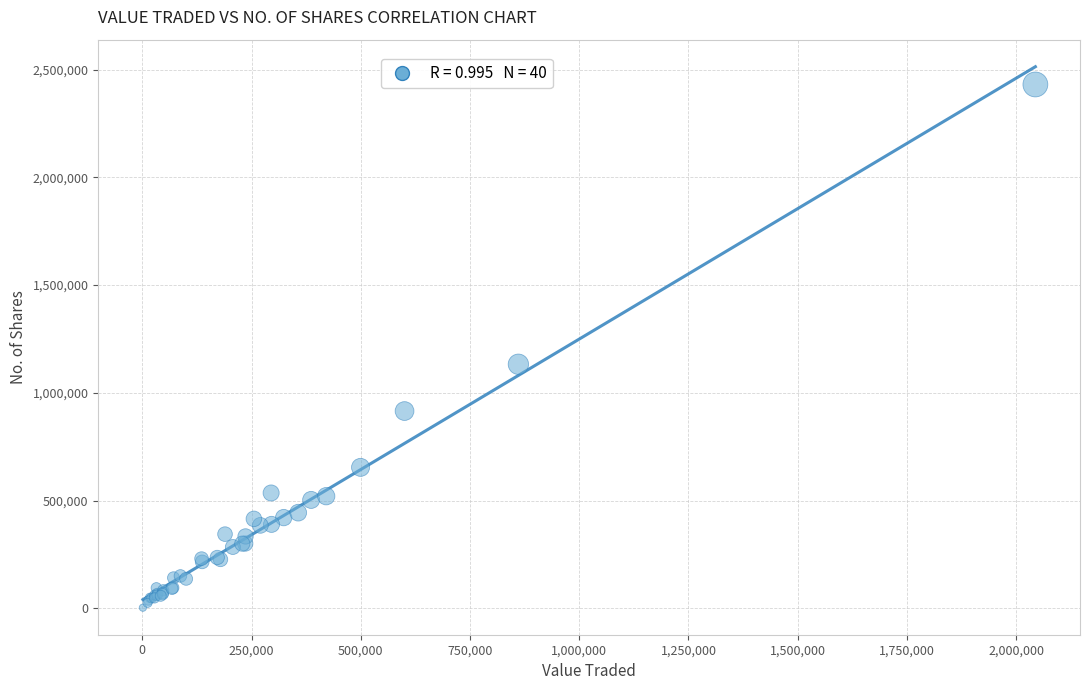

What Y value in the scatter plot is closest to 1216707?

1132358